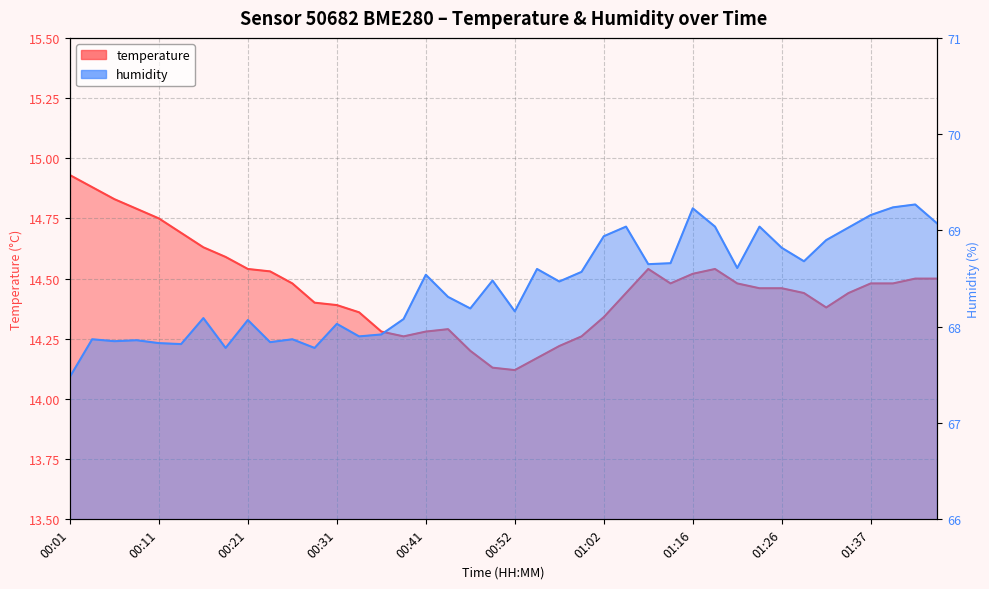

How many interior local valleys does the humidity series have?

12